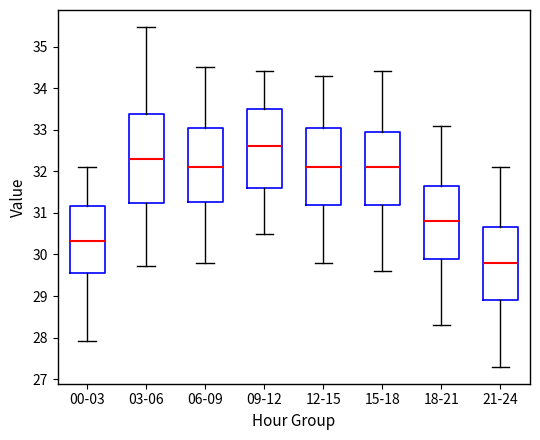

Reading left to right, read every box against the y-axis: the position of its median line, the range the box covers, and the ends of its whiskers. The values are not printed on the chart, so give them approximately, as read against the axis.

00-03: median 30.3, box 29.6 to 31.2, whiskers 27.9 to 32.1
03-06: median 32.3, box 31.2 to 33.4, whiskers 29.7 to 35.5
06-09: median 32.1, box 31.3 to 33.1, whiskers 29.8 to 34.5
09-12: median 32.6, box 31.6 to 33.5, whiskers 30.5 to 34.4
12-15: median 32.1, box 31.2 to 33.1, whiskers 29.8 to 34.3
15-18: median 32.1, box 31.2 to 33.0, whiskers 29.6 to 34.4
18-21: median 30.8, box 29.9 to 31.7, whiskers 28.3 to 33.1
21-24: median 29.8, box 28.9 to 30.7, whiskers 27.3 to 32.1